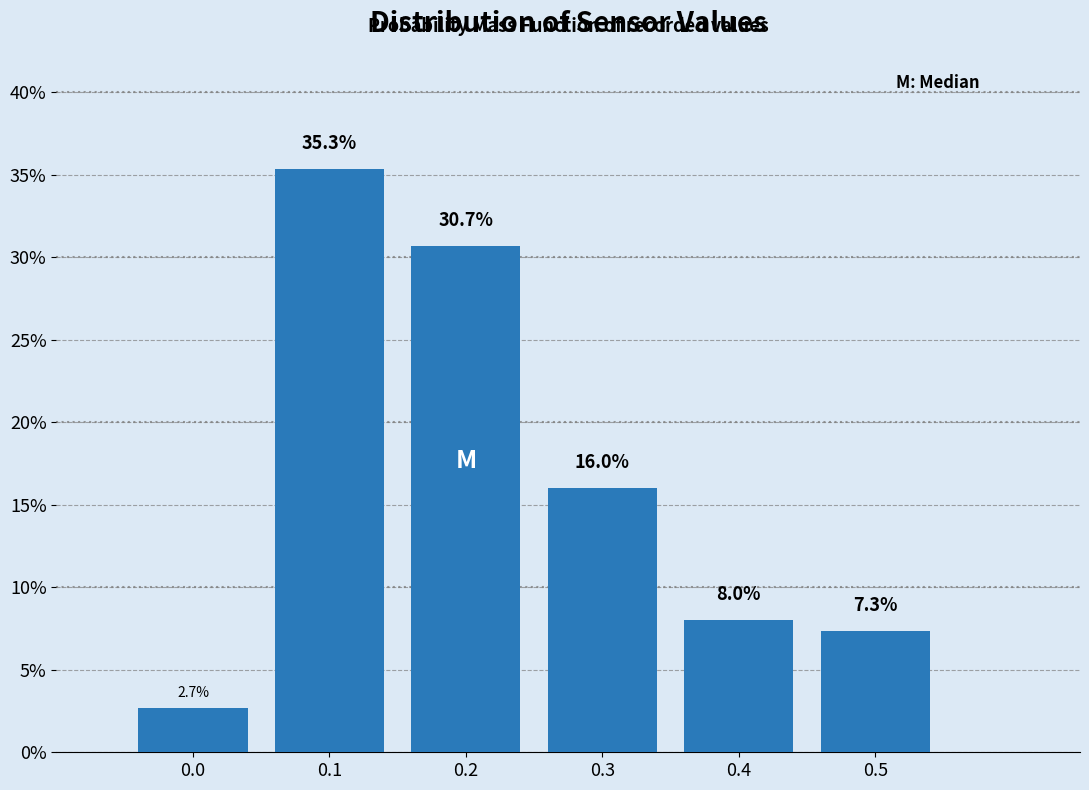

Reading right to left, list all the values displayed in this chart.

7.3	8.0	16.0	30.7	35.3	2.7